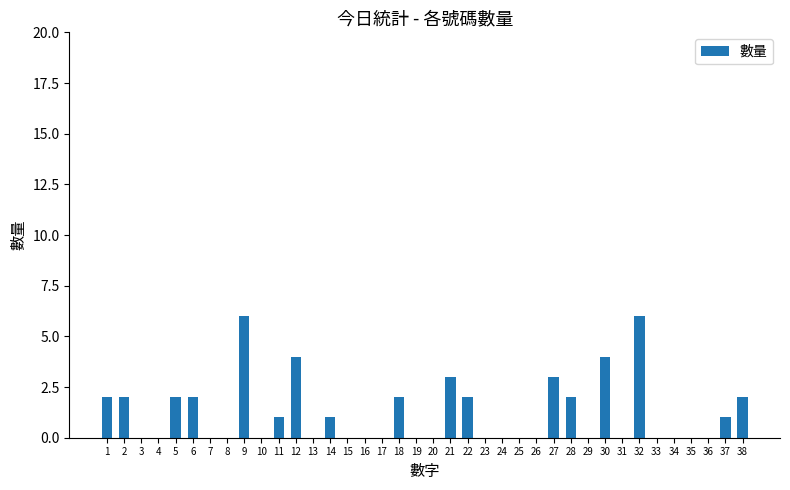

What is the greatest value displayed?

6